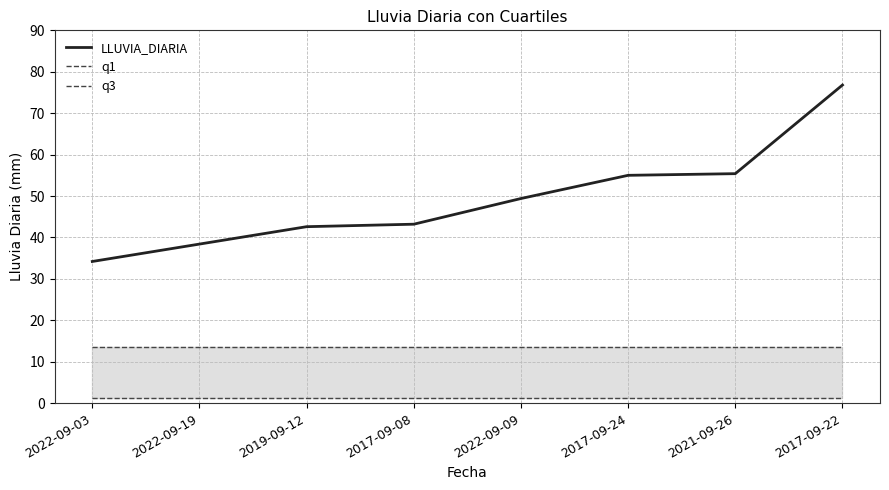

How many lines are shown in the chart?

3